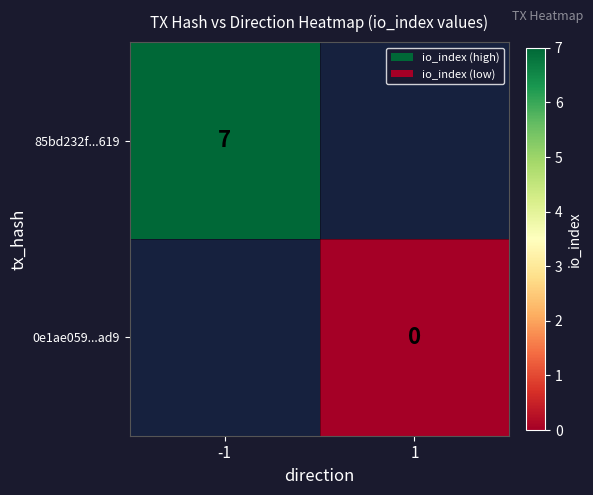

The value of 85bd232f...619 at -1 is 7. True or false?

True